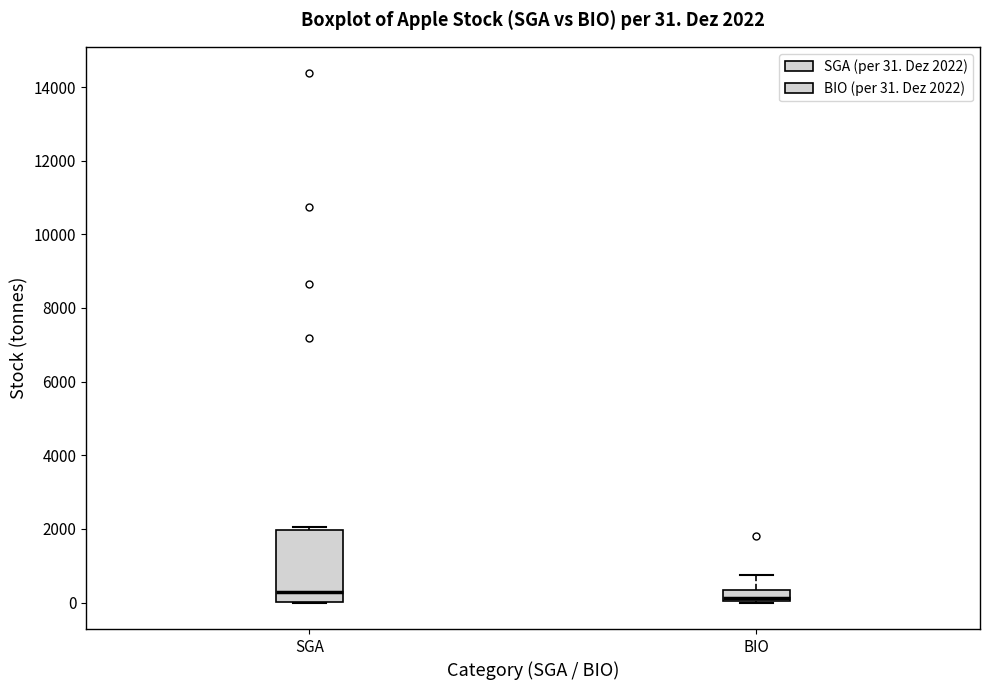

Comparing the boxes themselves (not the whiskers), which one is the tallest?

SGA